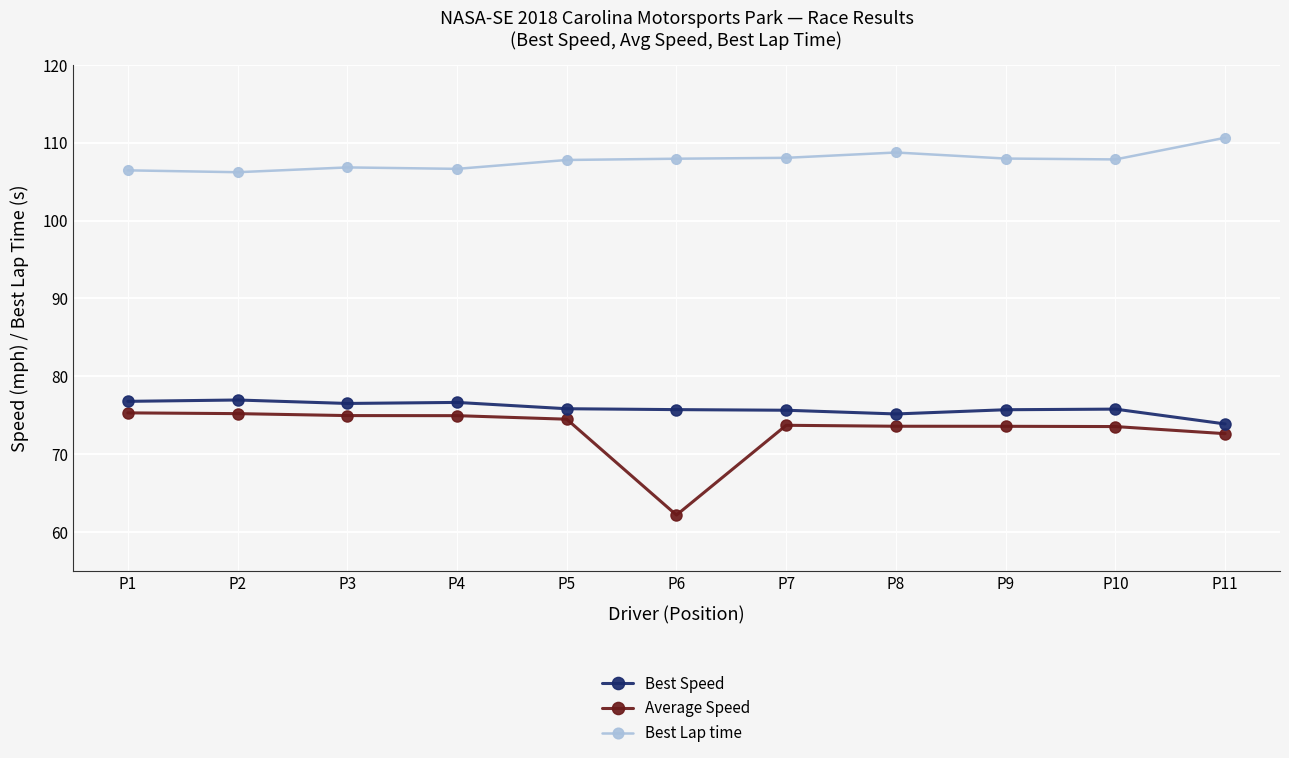

How many series are shown in this chart?

3